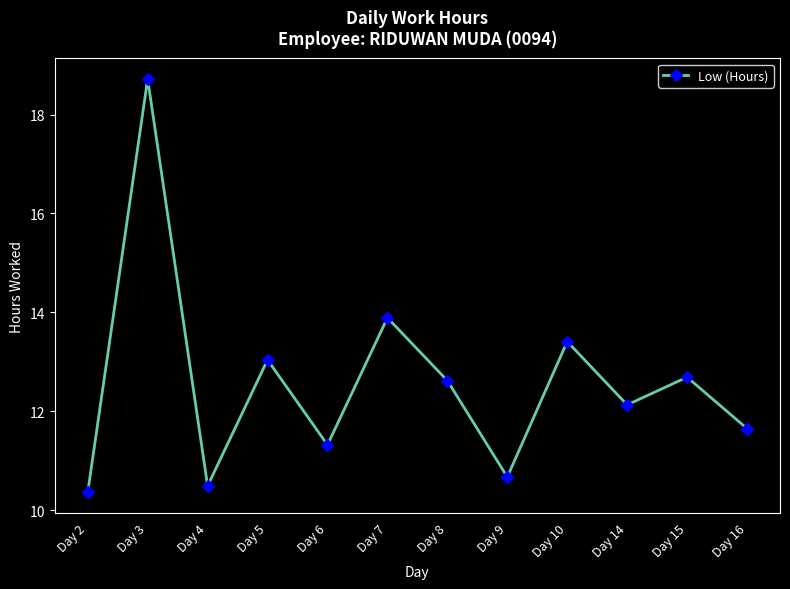

Approximately how many times larger is the value at Day 5 compared to Day 2?

1.3